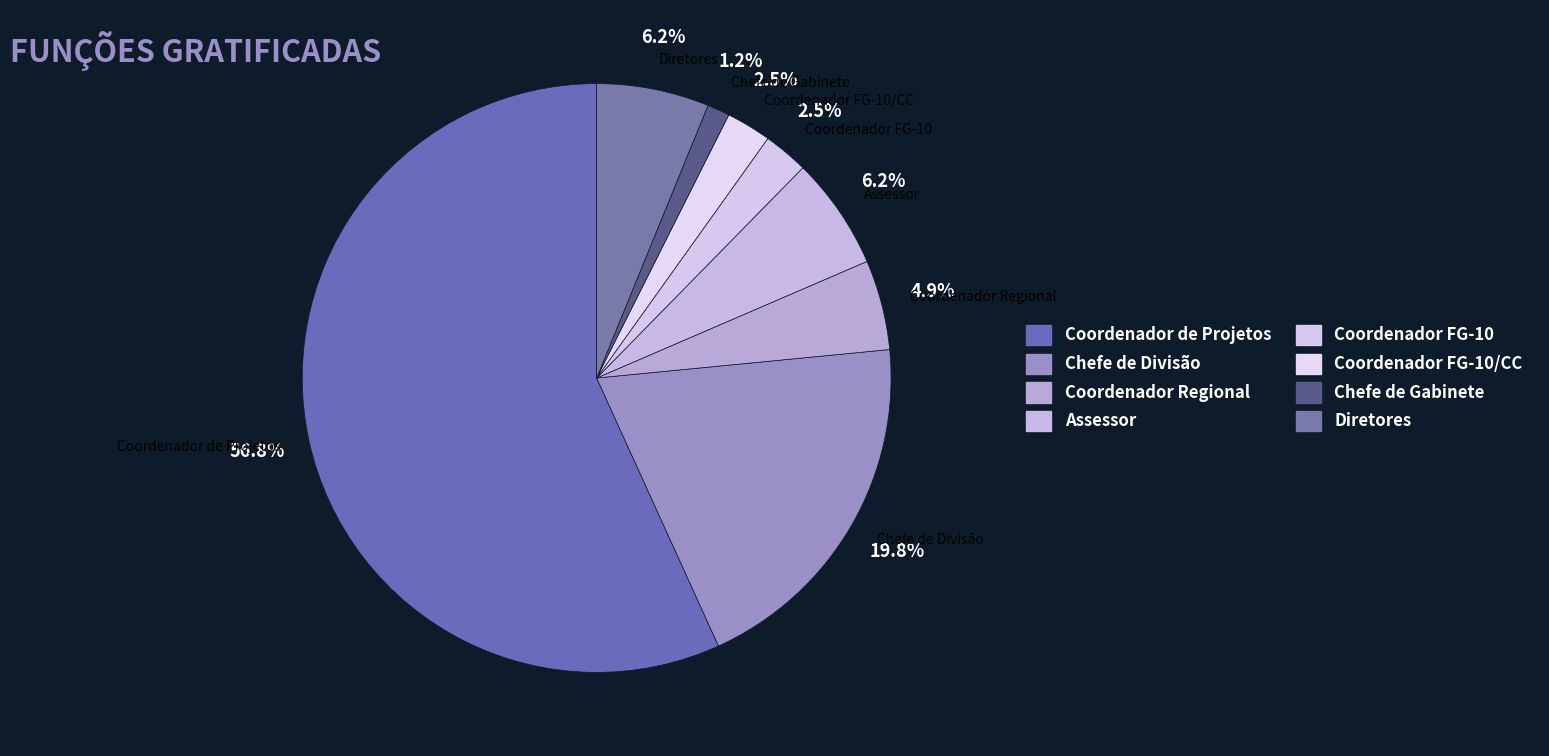

How many segments does this pie chart have?

12